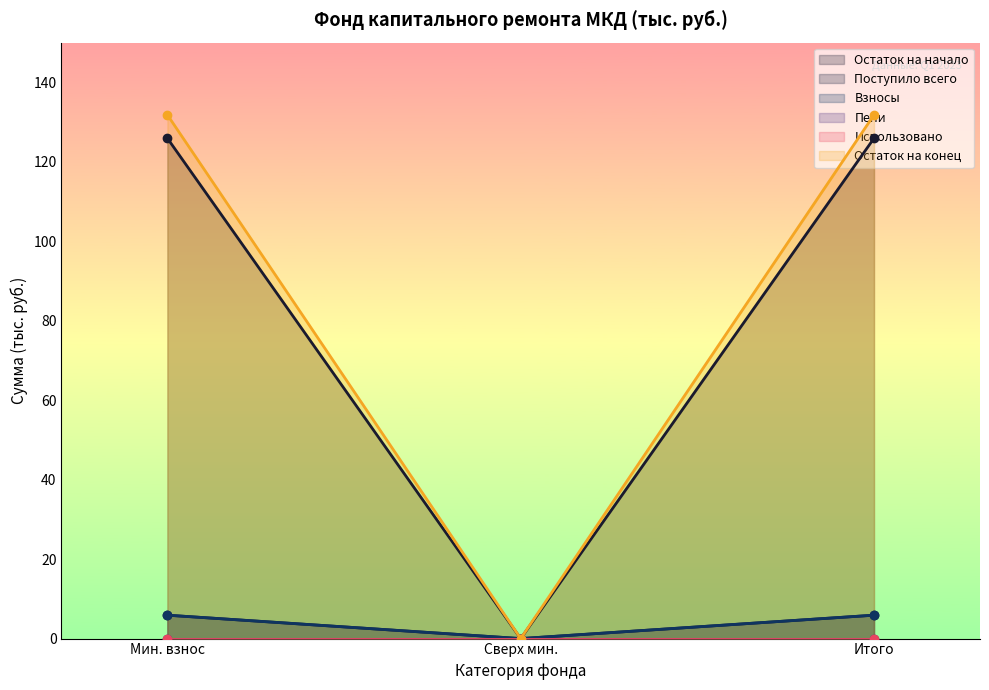

Which series changed the most between Мин. взнос and Итого?

Остаток на начало